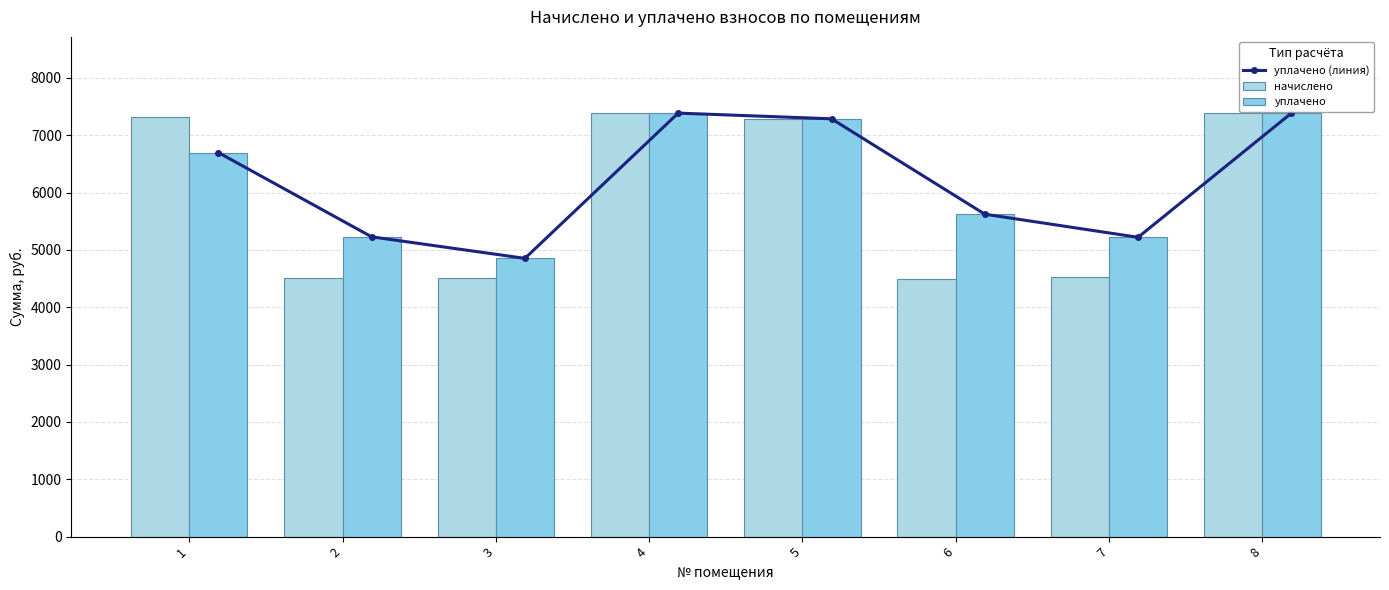

How many data points in начислено are less than 7286?

4